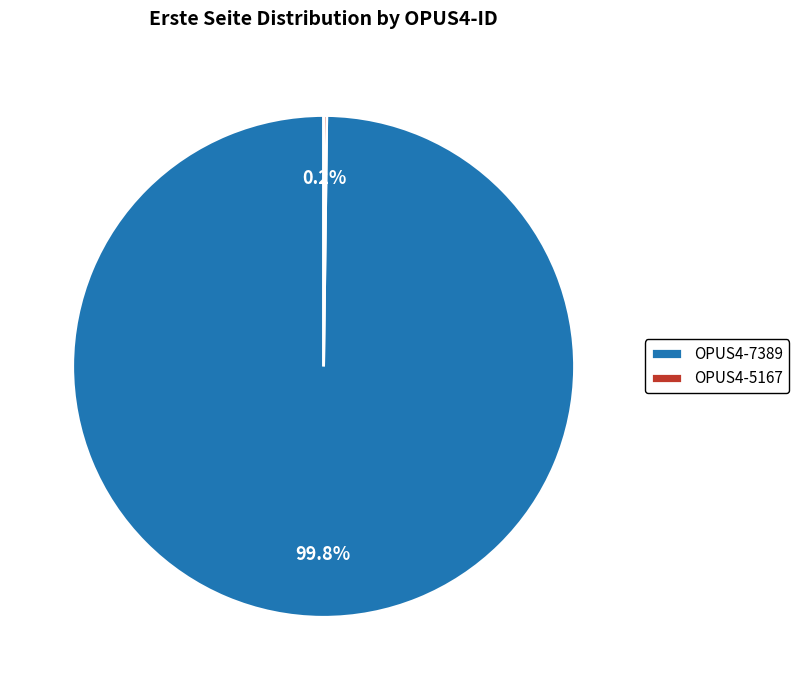

Which category accounts for the majority?

OPUS4-7389